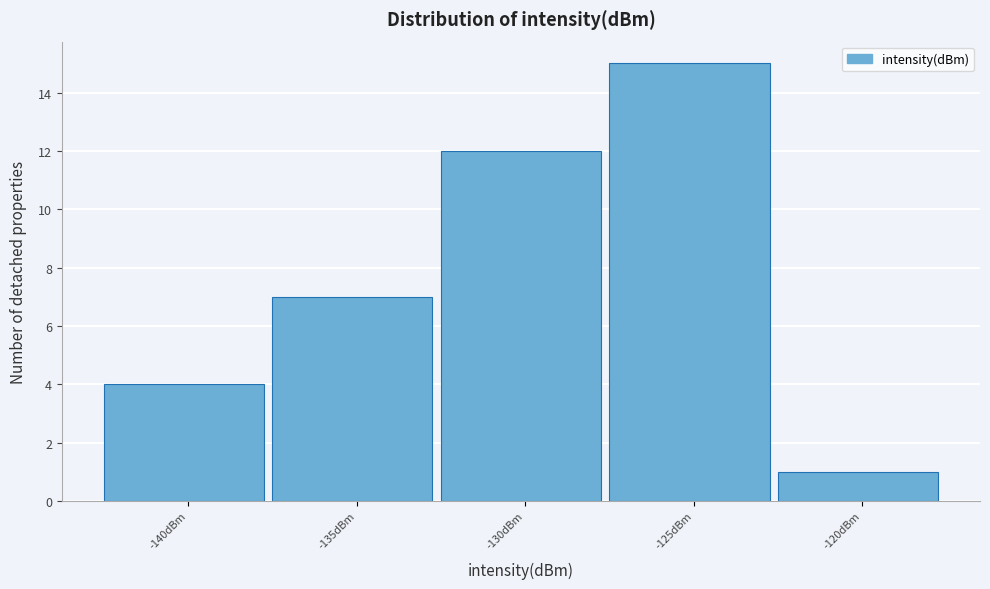

Reading right to left, list all the values displayed in this chart.

-120dBm=1	-125dBm=15	-130dBm=12	-135dBm=7	-140dBm=4